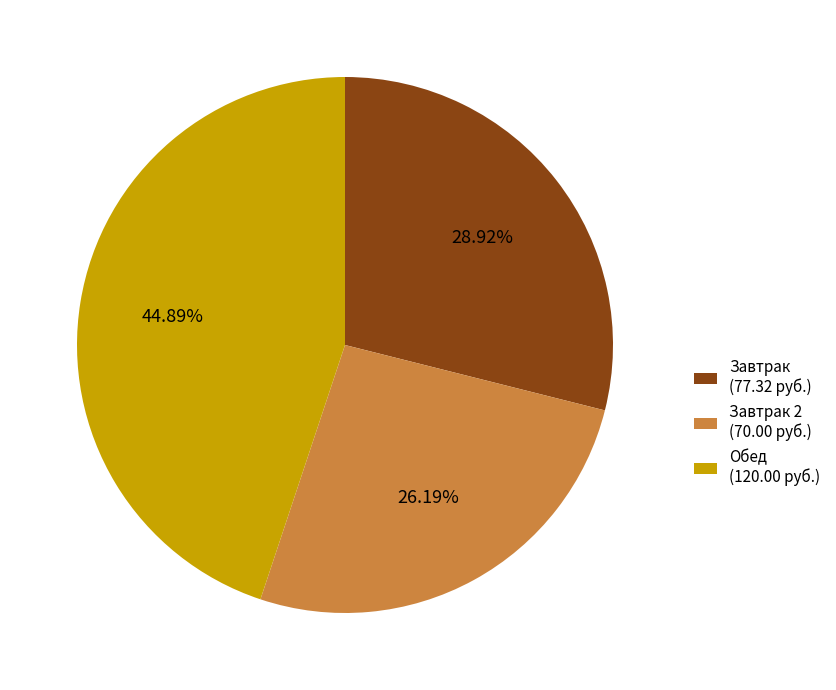

Which slice is the largest?

Обед (120.00 руб.)